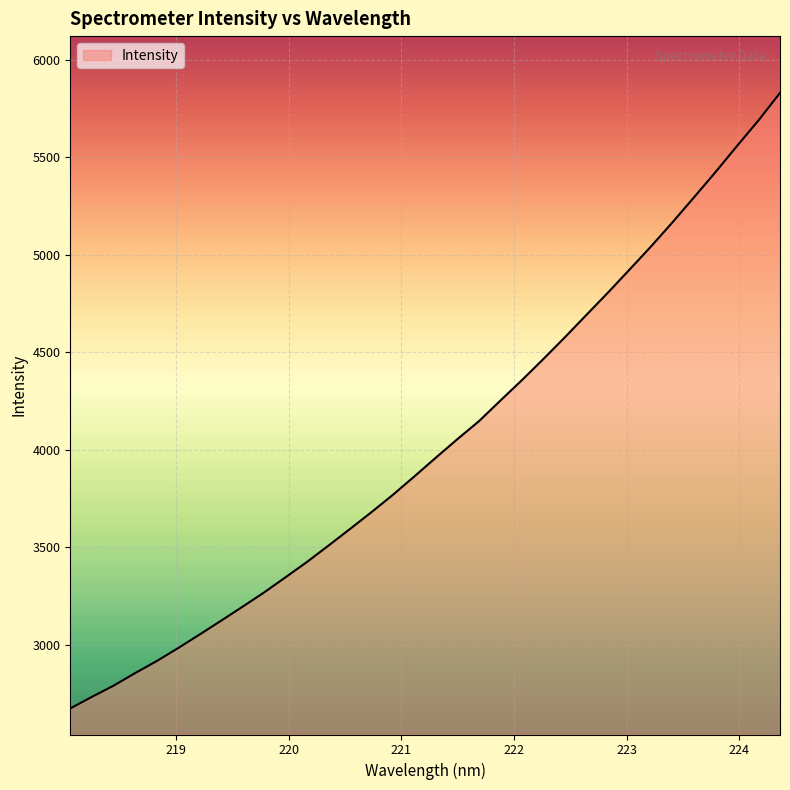

How many lines are shown in the chart?

1